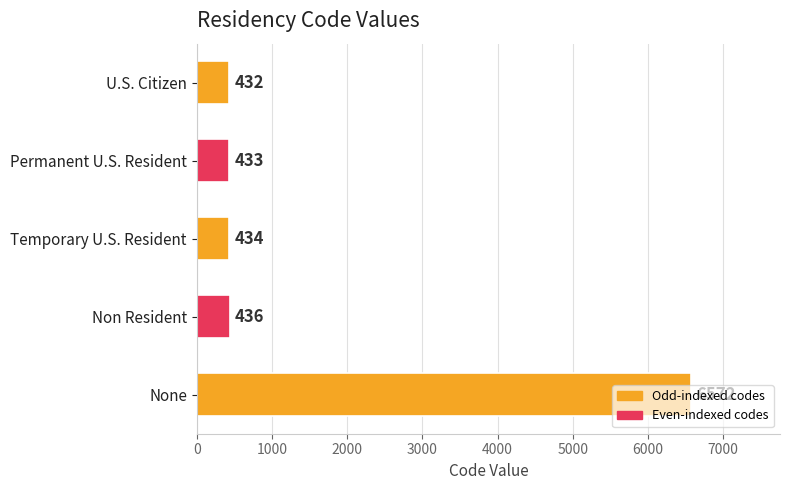

The chart shows a value of 432 at U.S. Citizen. True or false?

True